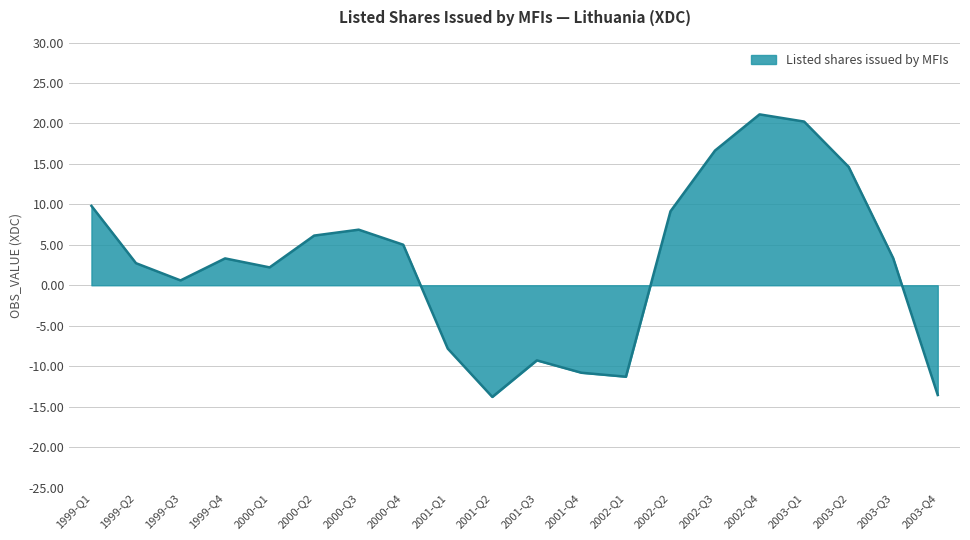

What is the maximum value shown in the chart?

21.1